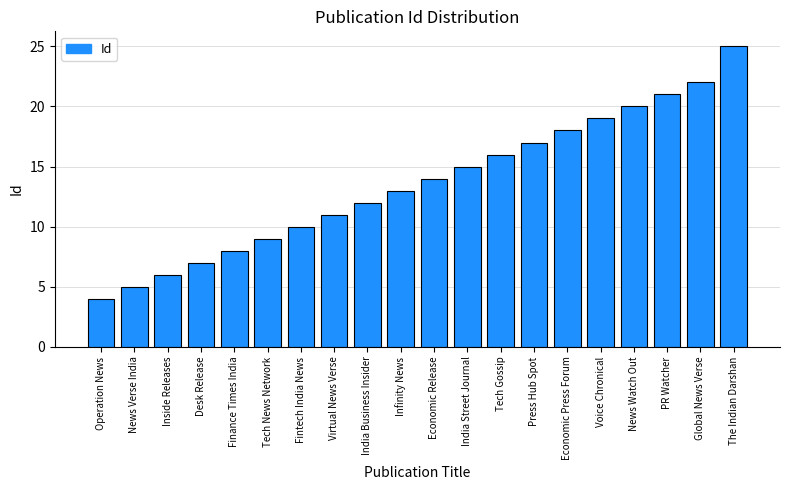

Between India Business Insider and News Watch Out, which is larger?

News Watch Out